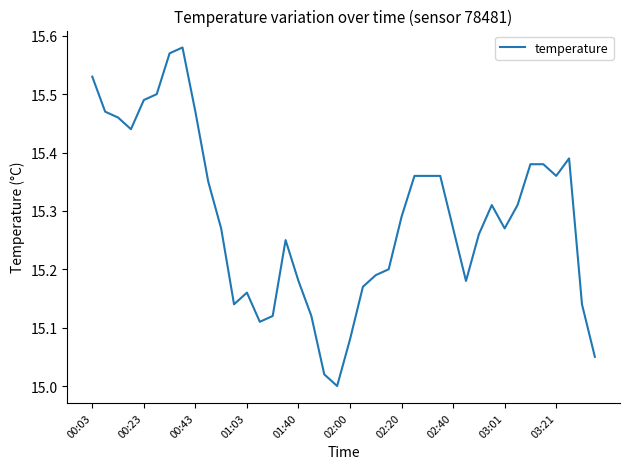

What is the difference between the second highest and minimum values?

0.6